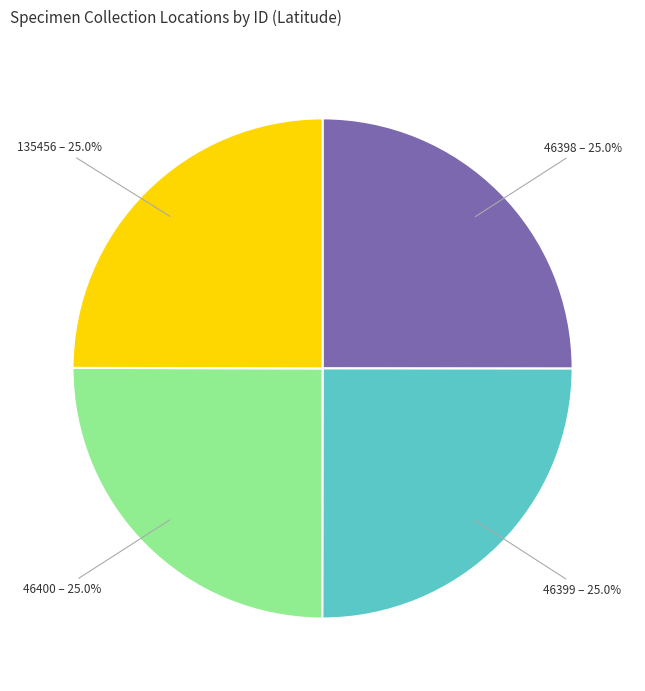

True or false: 46398 accounts for 25% of the total.

True